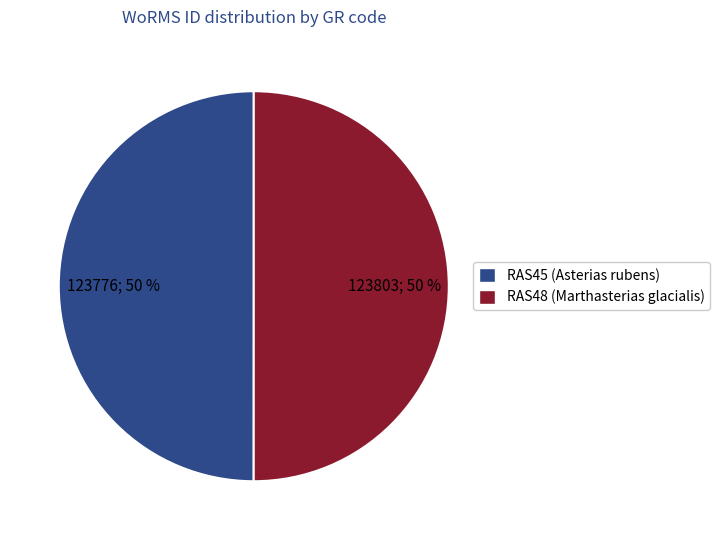

To the nearest percent, what percentage of the pie is RAS48 (Marthasterias glacialis)?

50%